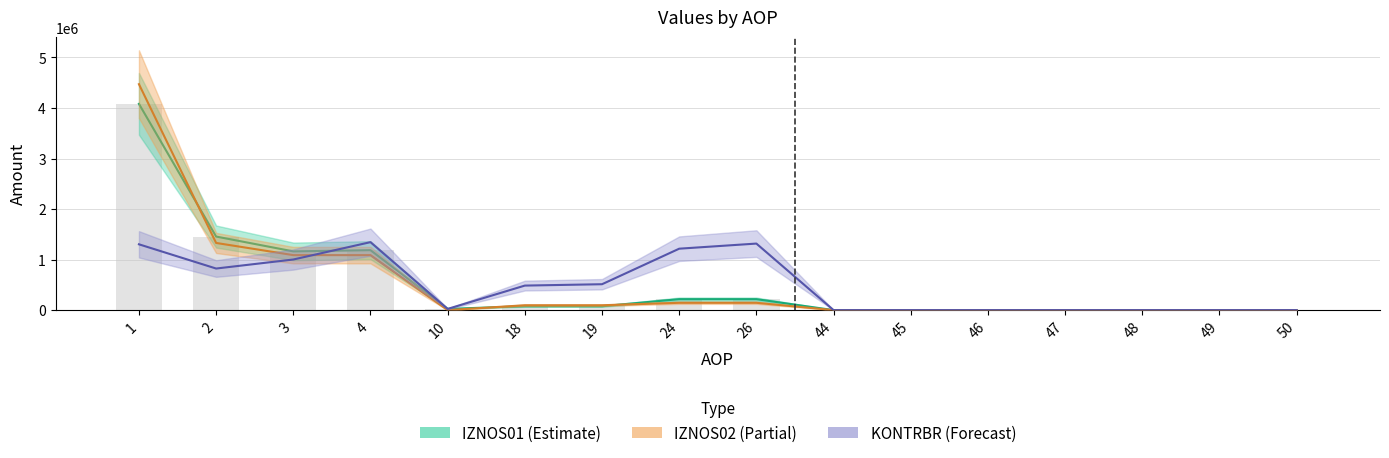

Reading left to right, what are all the values shown in this chart?

IZNOS01: 4081819.5	1455899.6	1162161.3	1186247.2	24085.9	76967.1	76967.1	216771.2	216771.2	0.0	0.0	0.0	0.0	0.0	0.0	0.0
IZNOS02: 4471150.7	1329262.8	1088059.8	1088059.8	0.0	96353.4	96353.4	144849.6	144849.6	0.0	0.0	0.0	0.0	0.0	0.0	0.0
KONTRBR: 1302412.0	822885.0	1001484.0	1344947.0	24086.0	485413.0	512380.0	1215529.0	1316823.0	0.0	0.0	0.0	0.0	0.0	0.0	0.0